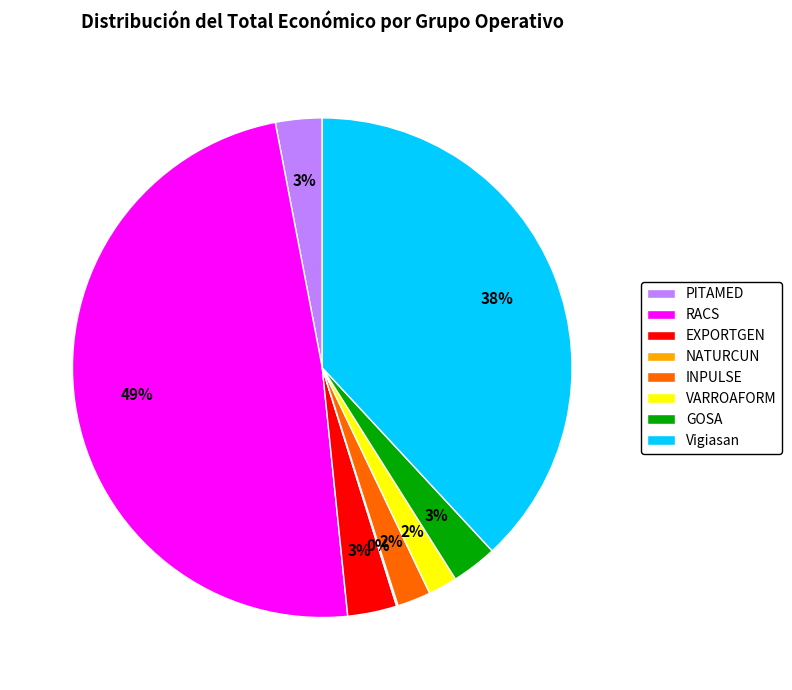

To the nearest percent, what portion does PITAMED represent?

3%